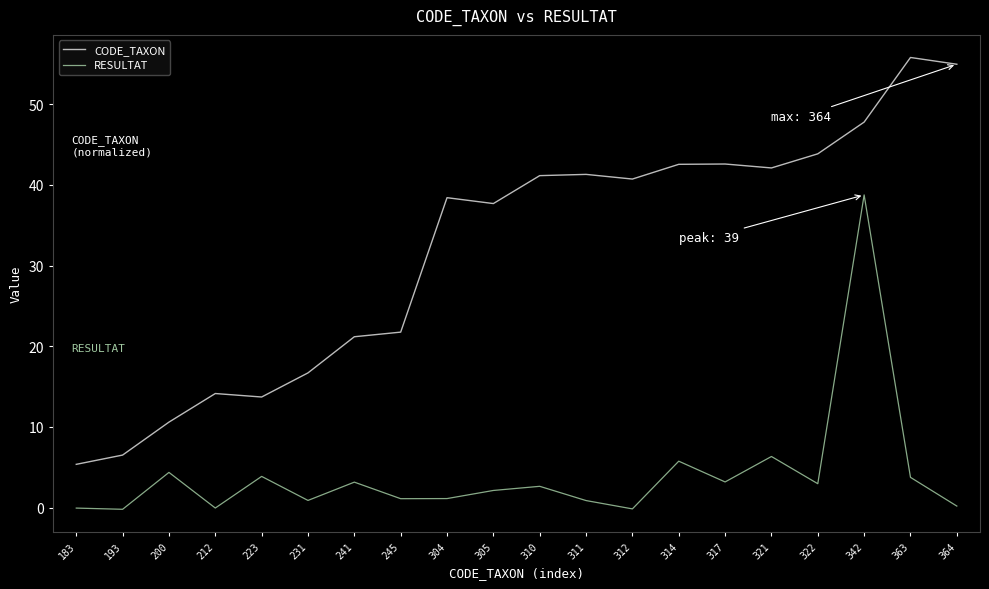

True or false: RESULTAT has a value of 6.6 at 363.

False